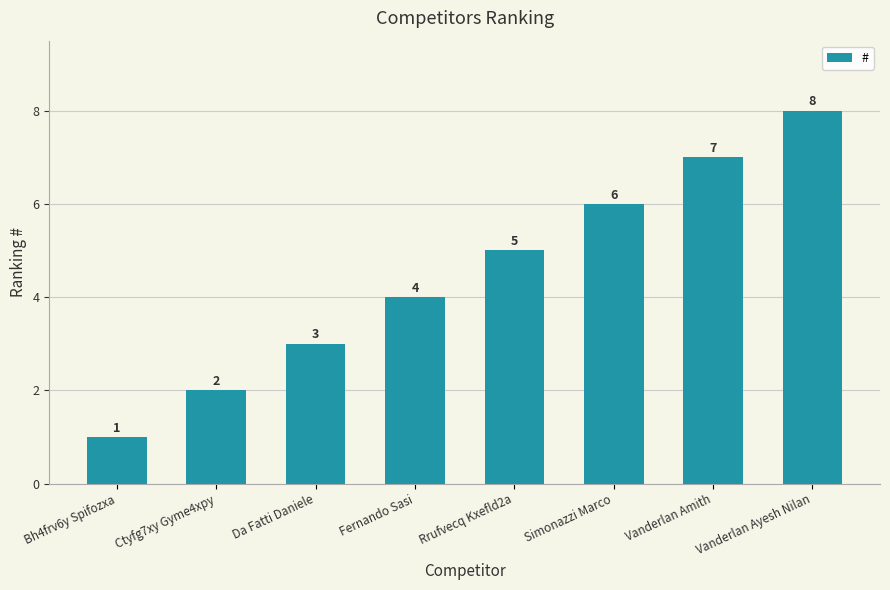

Count the values in the range 3 to 7.

5